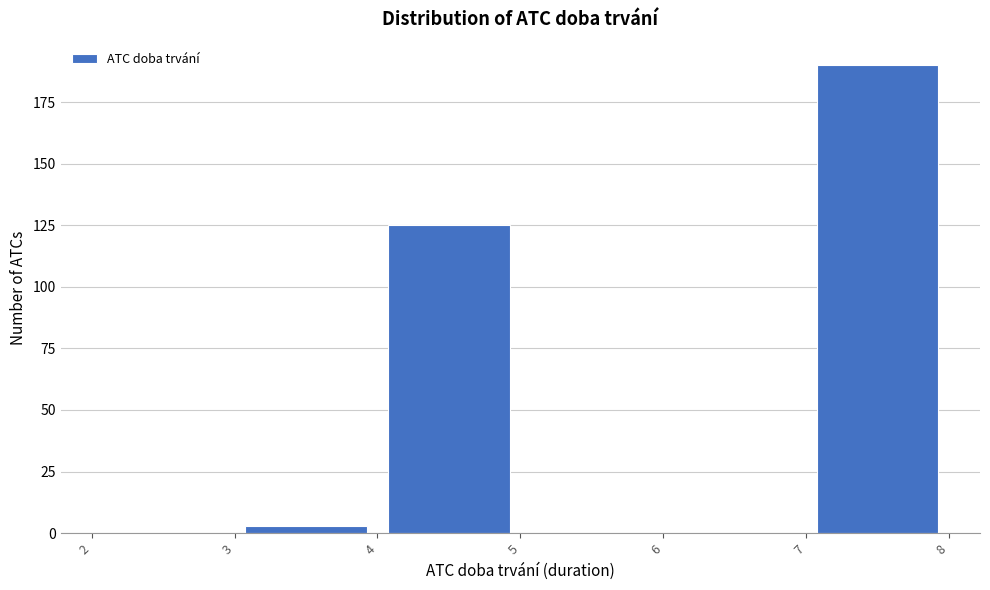

Over which range of the x-axis is the bar tallest?

7 to 8